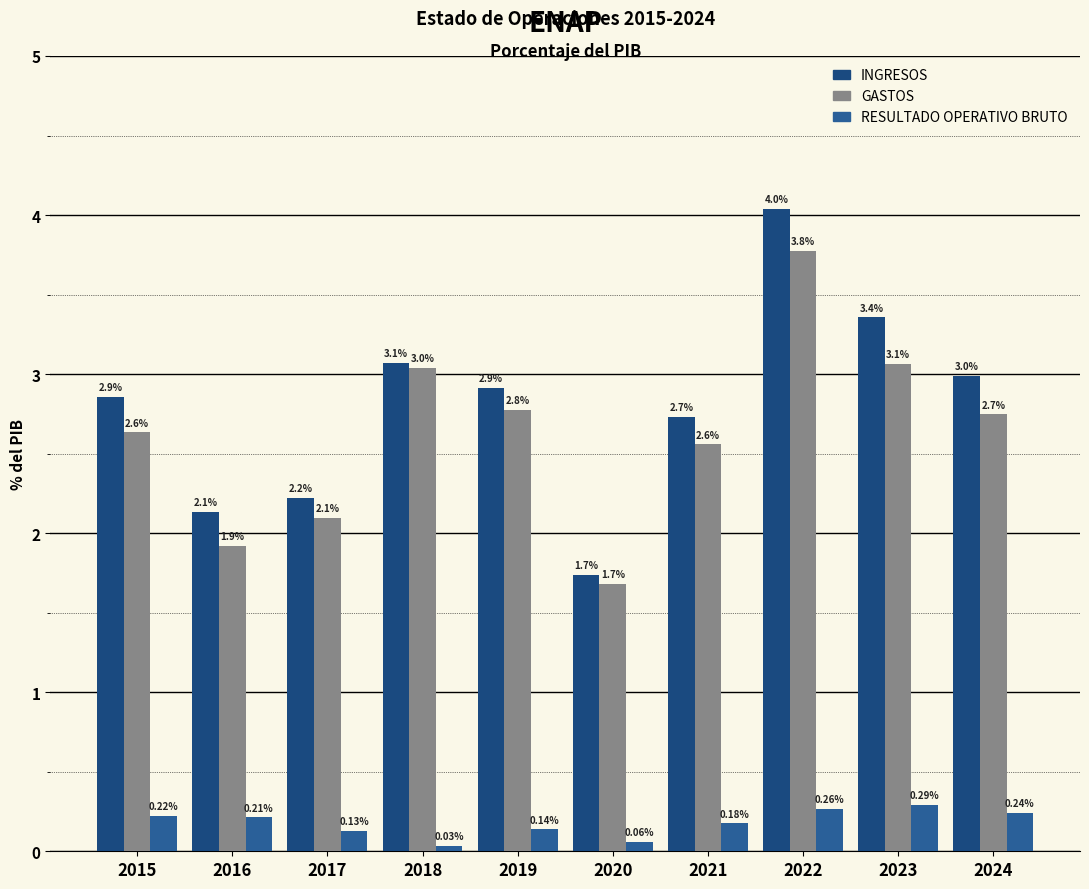

How many values in the INGRESOS series exceed 2?

9